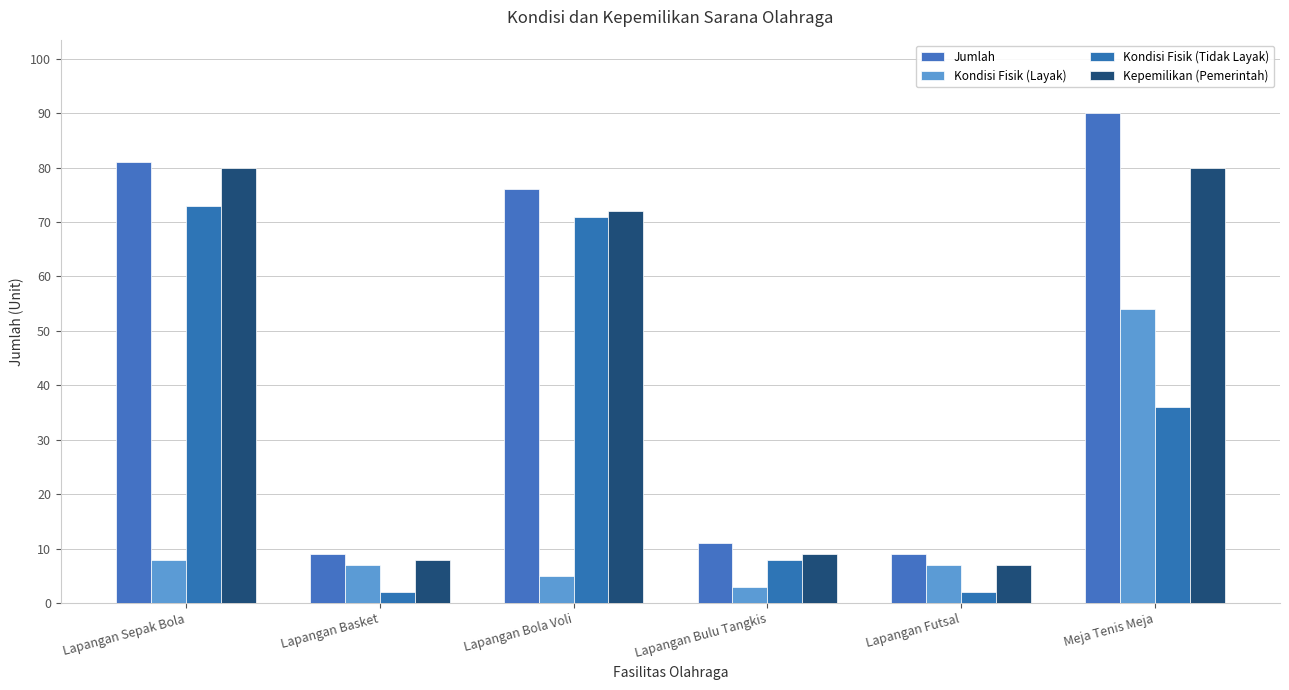

What is the total value across all series at Lapangan Futsal?

25